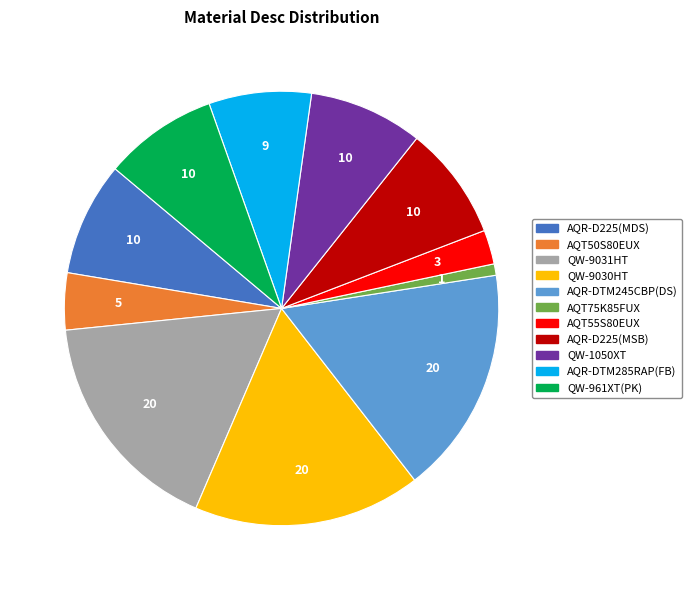

Is QW-1050XT the majority of the pie?

No